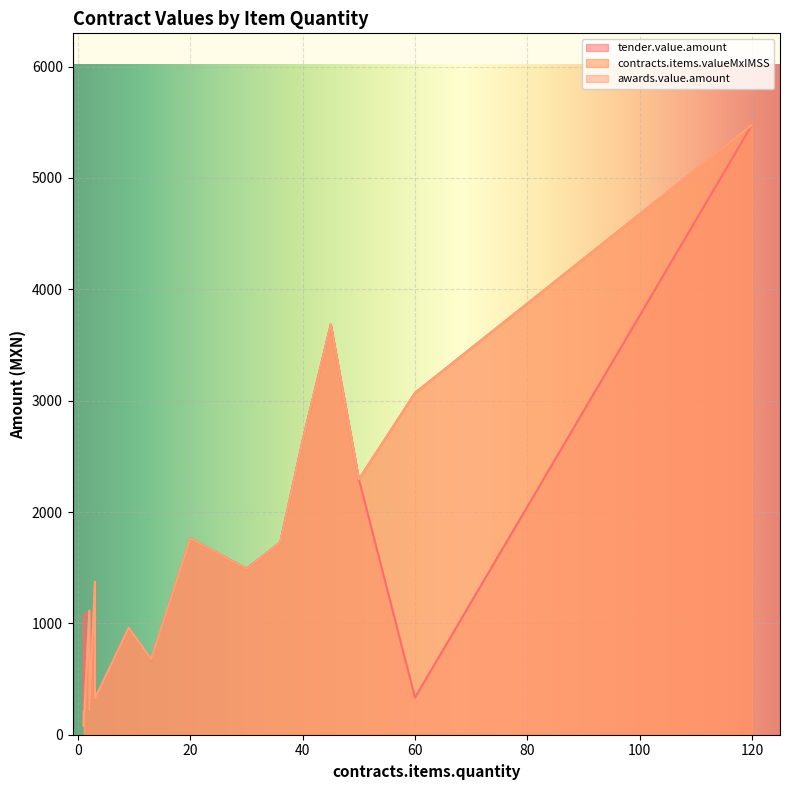

Rank the series at 1 from highest to lowest value.

tender.value.amount, contracts.items.valueMxIMSS, awards.value.amount